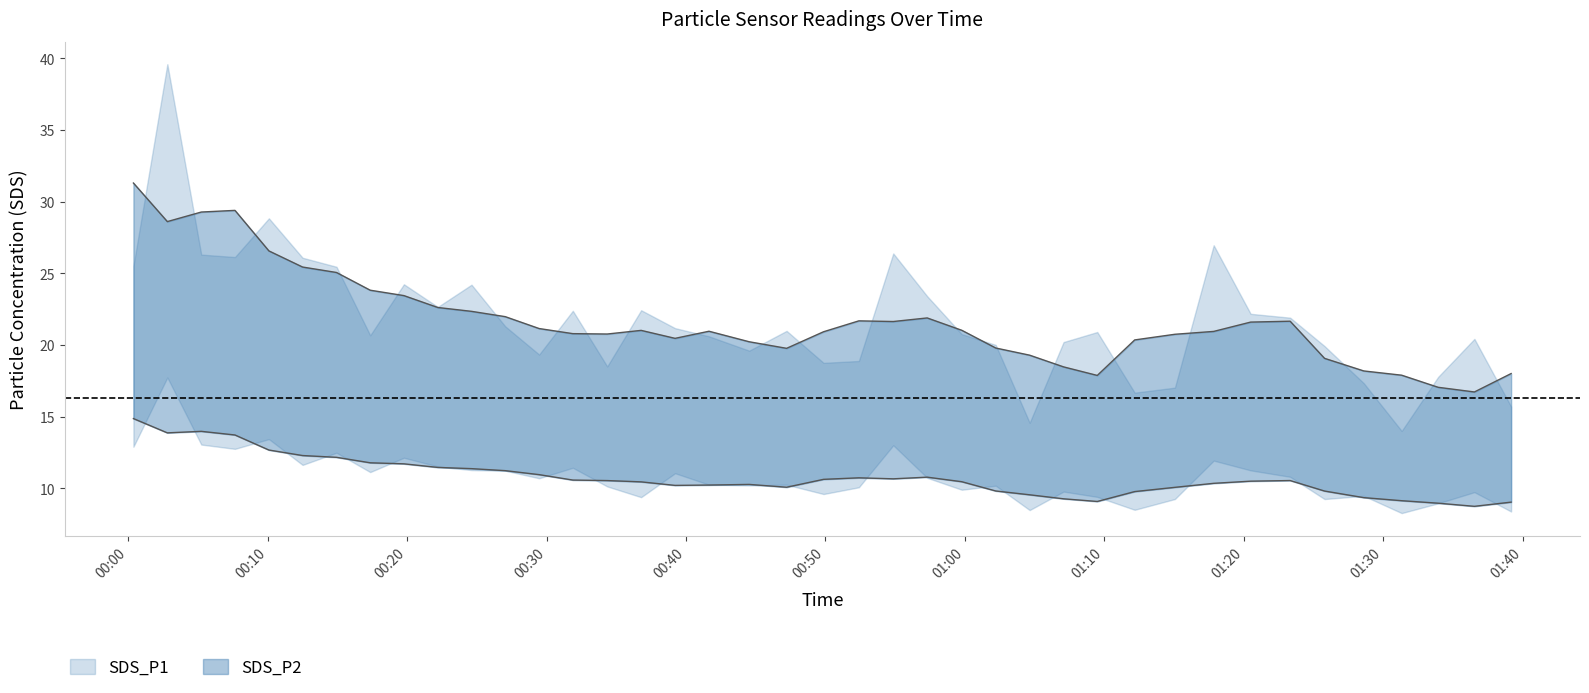

Where is SDS_P1 nearest to the value 26?

2022/09/27 00:12:30